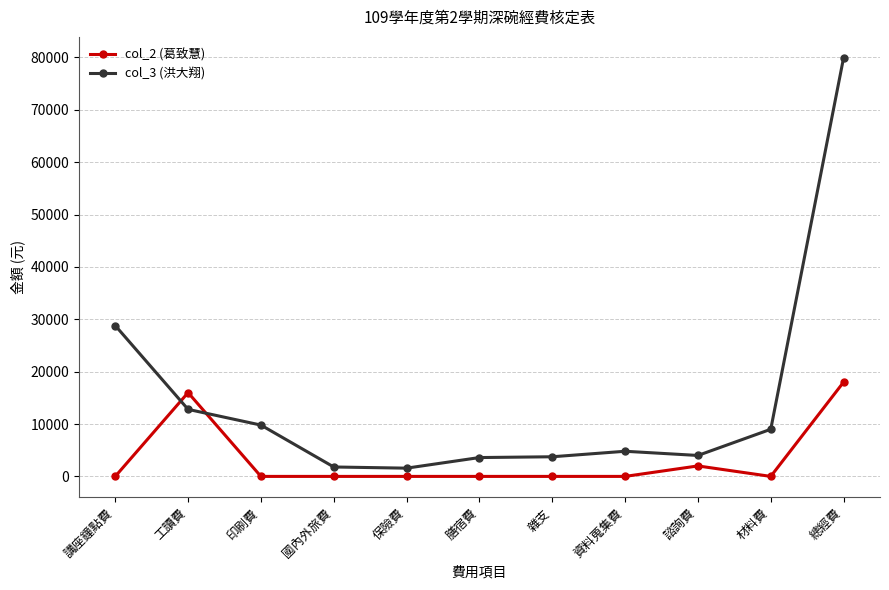

Which series has the largest total across all categories?

col_3 (洪大翔)